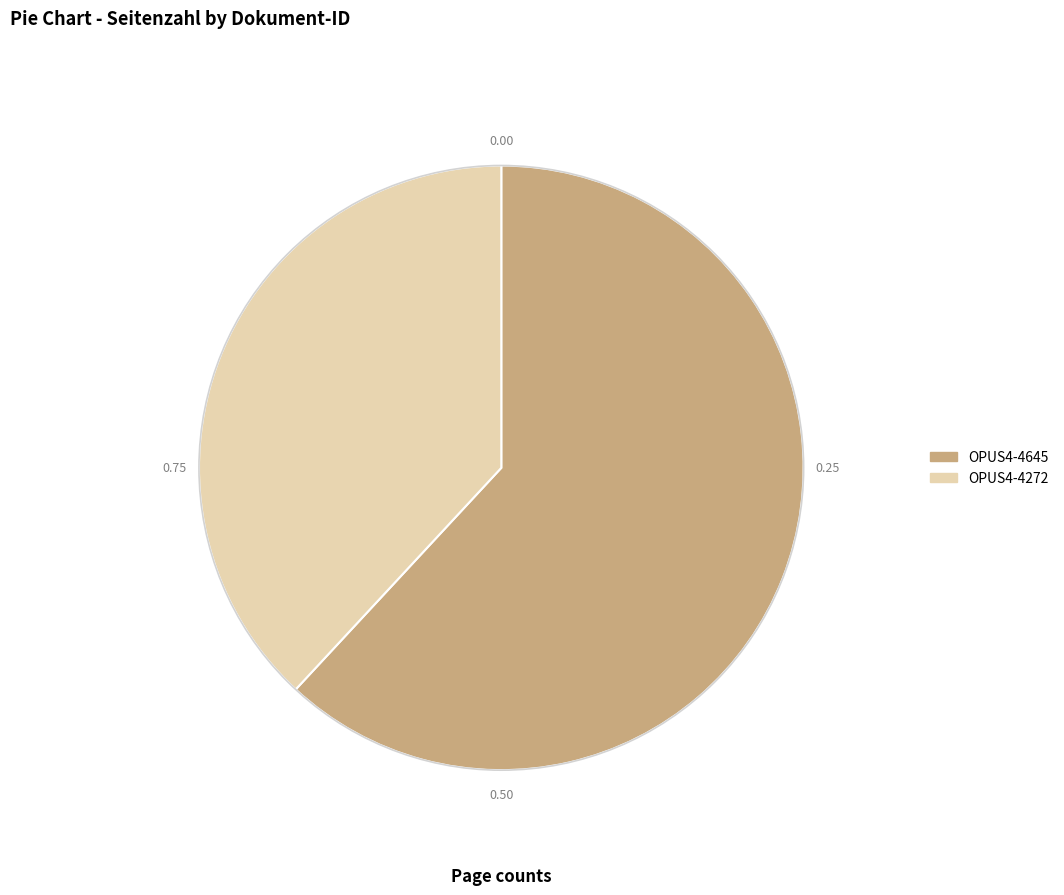

What is the ratio of the value at OPUS4-4645 to the value at OPUS4-4272?

1.6